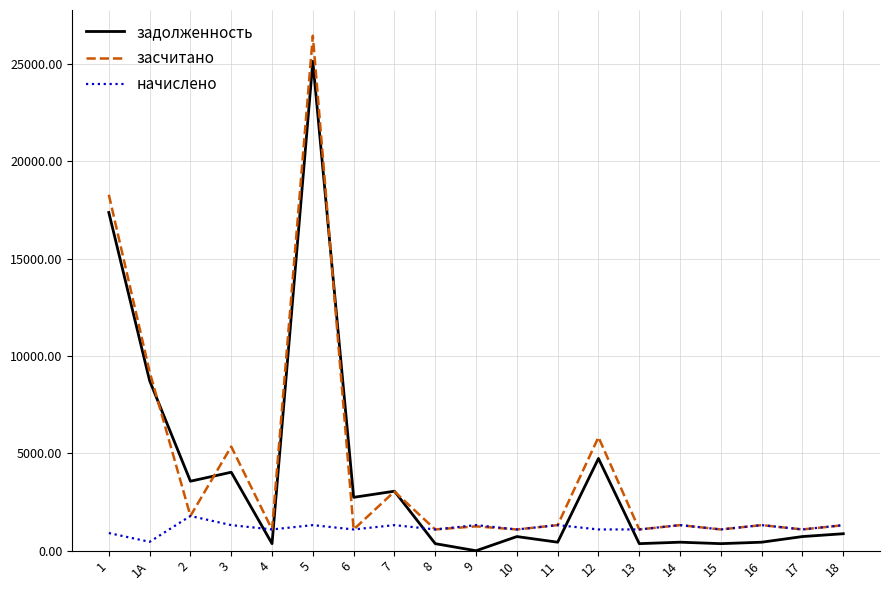

What position from the right is 14?

5